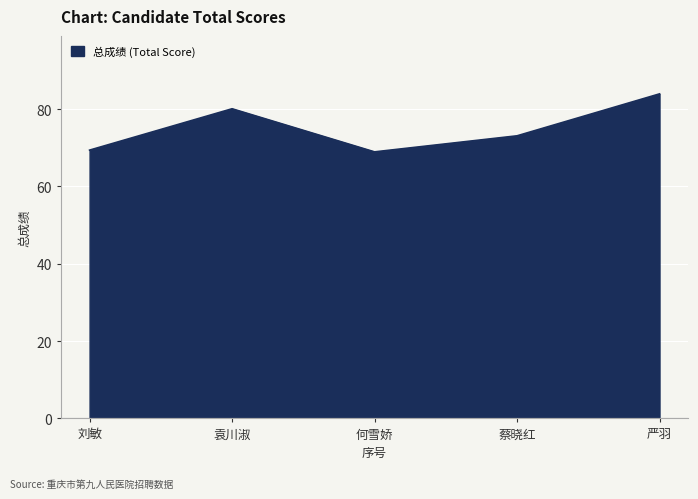

Is it true that the value at 何雪娇 is 69.0?

True